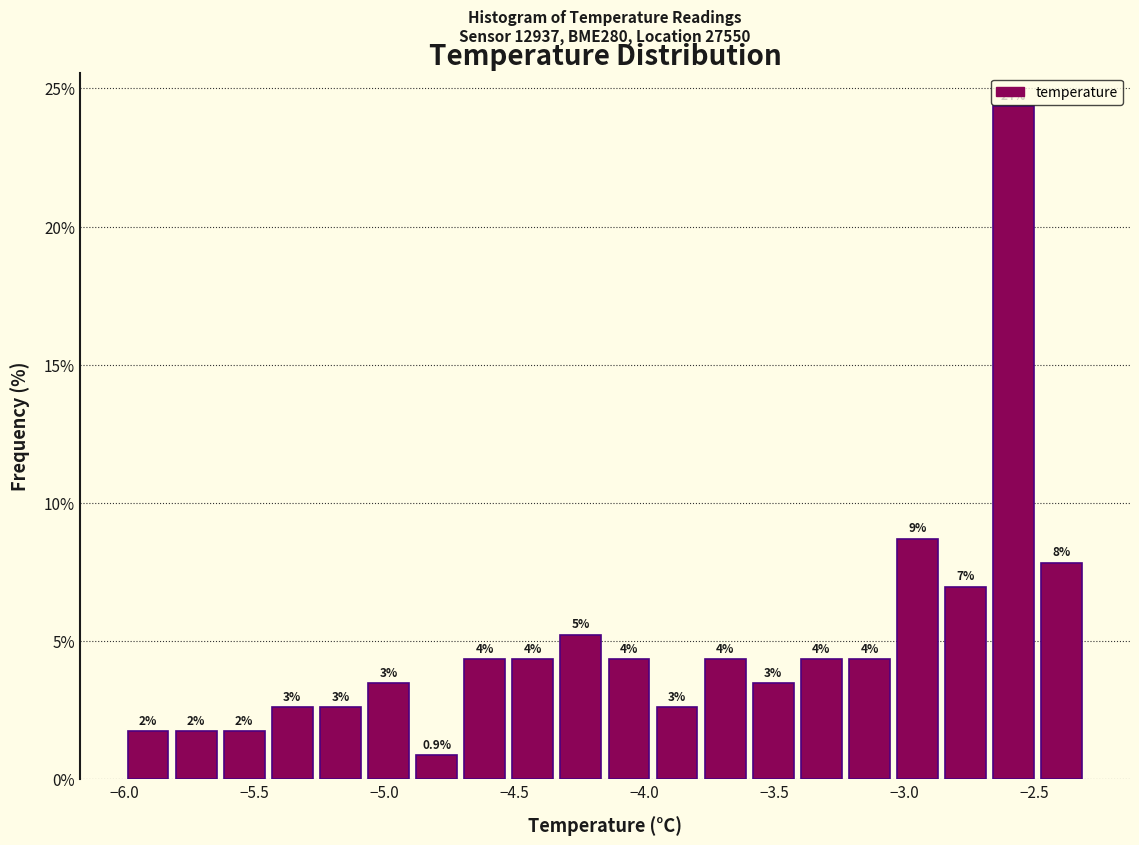

Around what value on the x-axis is the tallest bar? Give the approximate position of its centre, as read against the axis.

-2.60